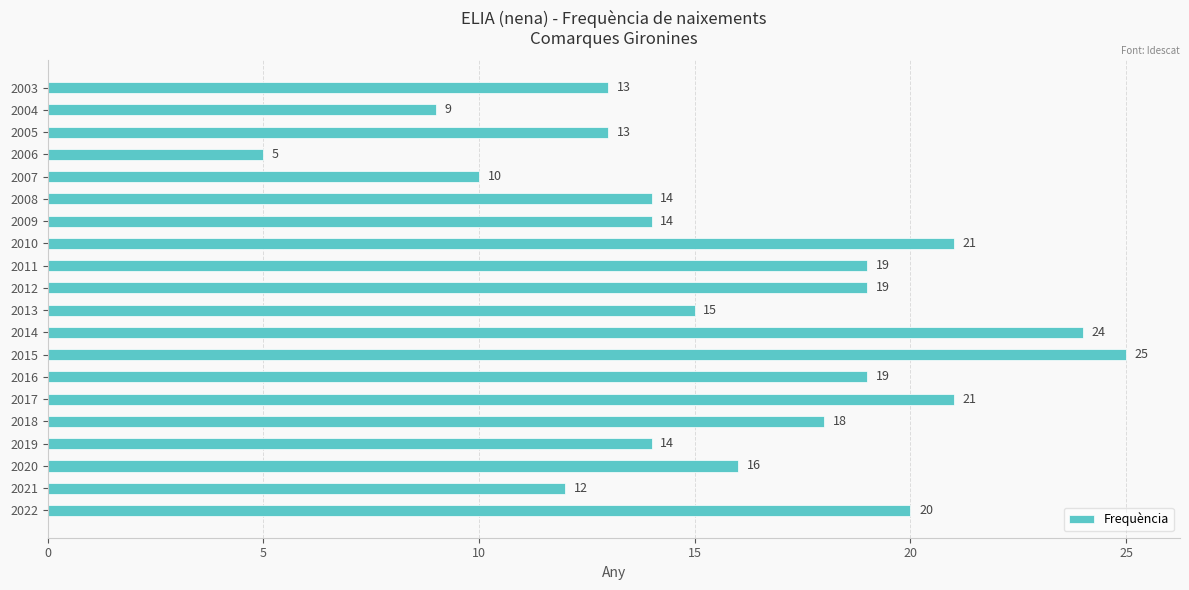

The value at 2015 is 25. True or false?

True